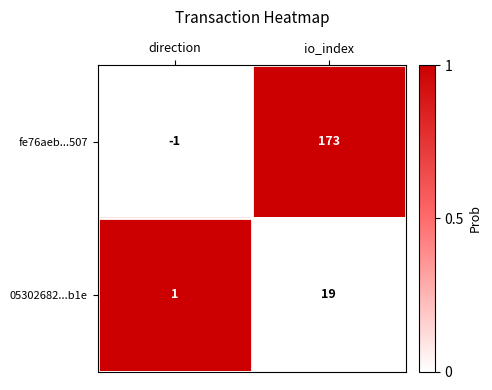

Is the value of 05302682...b1e at io_index greater than the value of fe76aeb...507 at io_index?

No